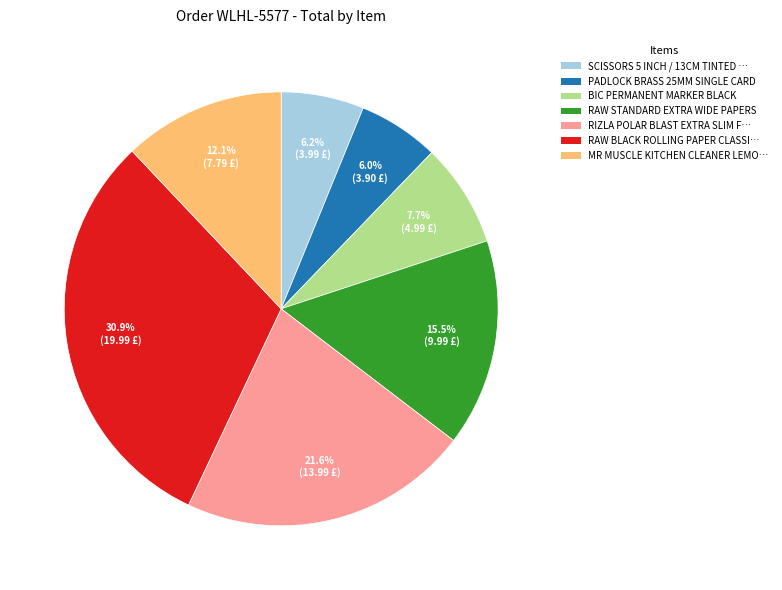

Between BIC PERMANENT MARKER BLACK and RIZLA POLAR BLAST EXTRA SLIM F…, which is larger?

RIZLA POLAR BLAST EXTRA SLIM F…